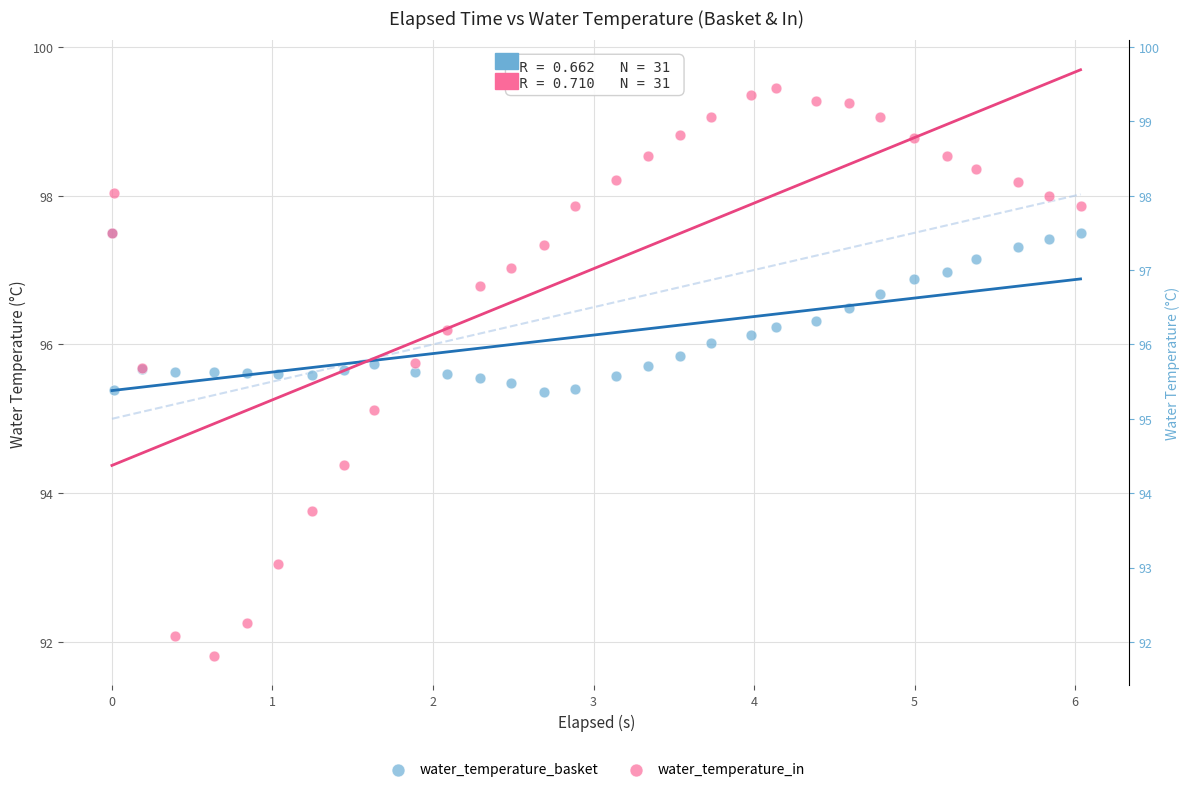

In the water_temperature_in series, what Y value is closest to 95?

95.1